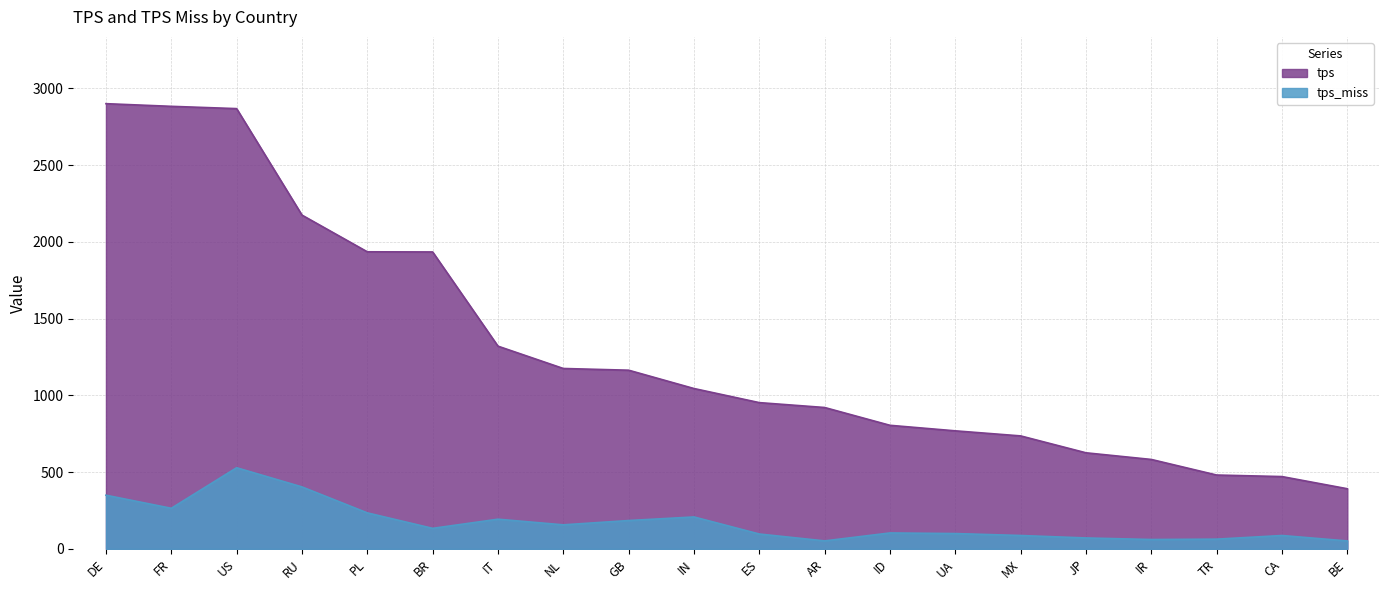

Reading left to right, extract all data points from this chart.

tps: DE=2900.8	FR=2883.5	US=2868.6	RU=2174.9	PL=1935.7	BR=1934.8	IT=1320.9	NL=1175.4	GB=1164.2	IN=1044.9	ES=953.0	AR=921.2	ID=805.2	UA=769.2	MX=736.1	JP=626.0	IR=582.7	TR=481.2	CA=471.2	BE=391.9
tps_miss: DE=349.7	FR=264.5	US=528.7	RU=403.8	PL=234.6	BR=133.8	IT=193.4	NL=156.7	GB=184.7	IN=208.0	ES=96.9	AR=52.0	ID=103.8	UA=99.9	MX=87.2	JP=71.2	IR=61.0	TR=63.5	CA=87.2	BE=51.7